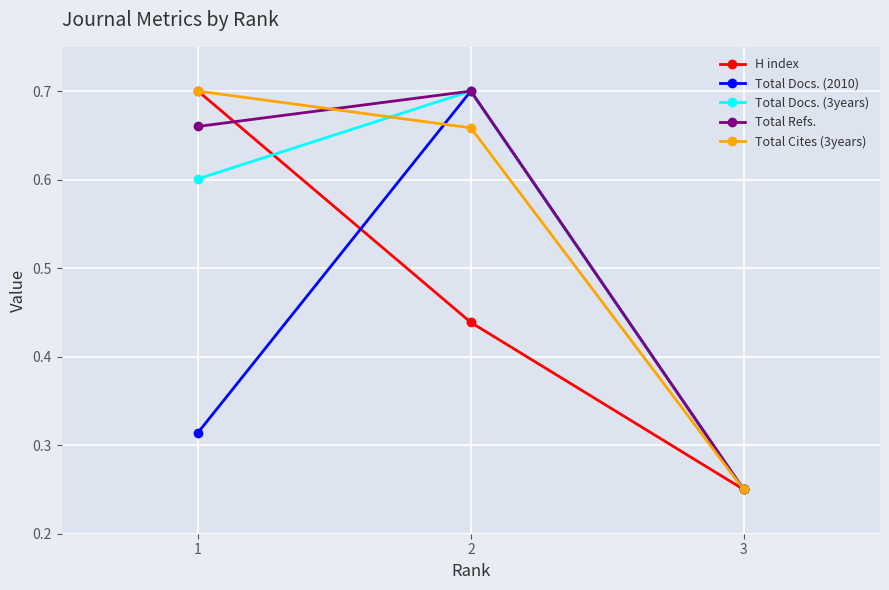

At which label is H index closest to 0?

3